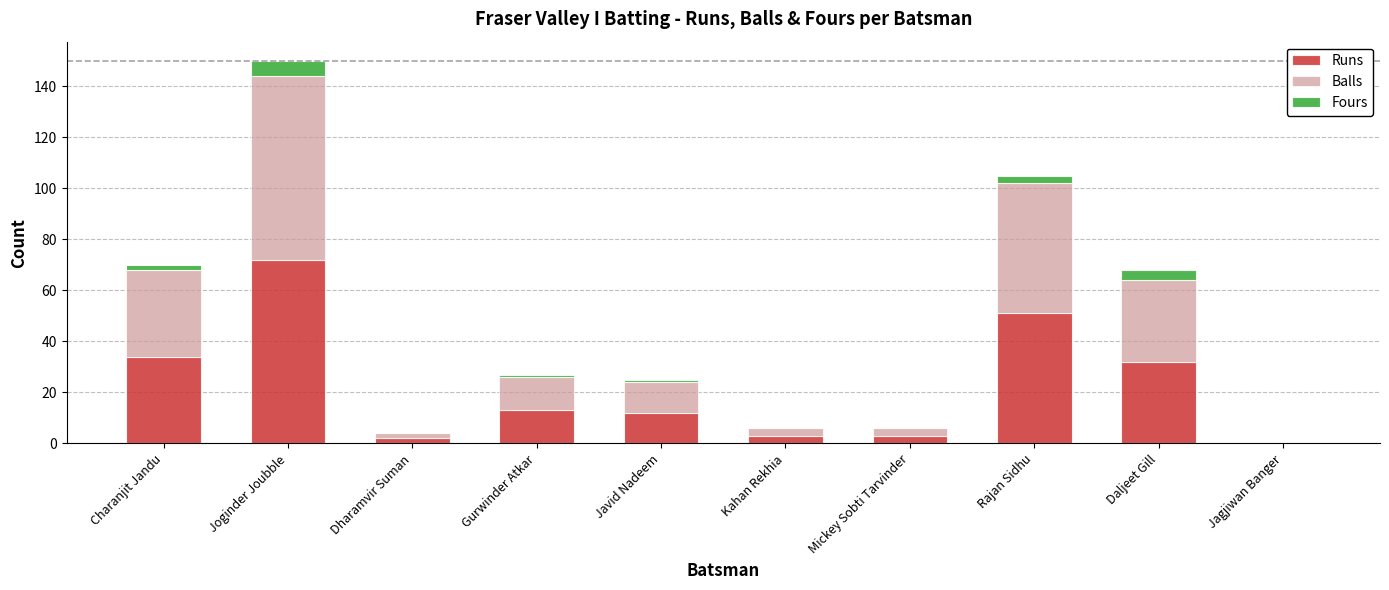

Where is Runs nearest to the value 36?

Charanjit Jandu